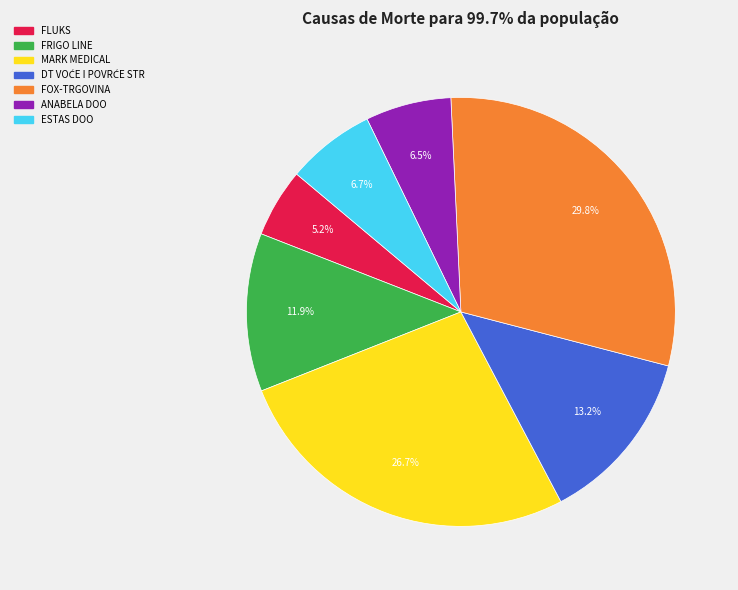

To the nearest percent, what portion does FRIGO LINE represent?

12%